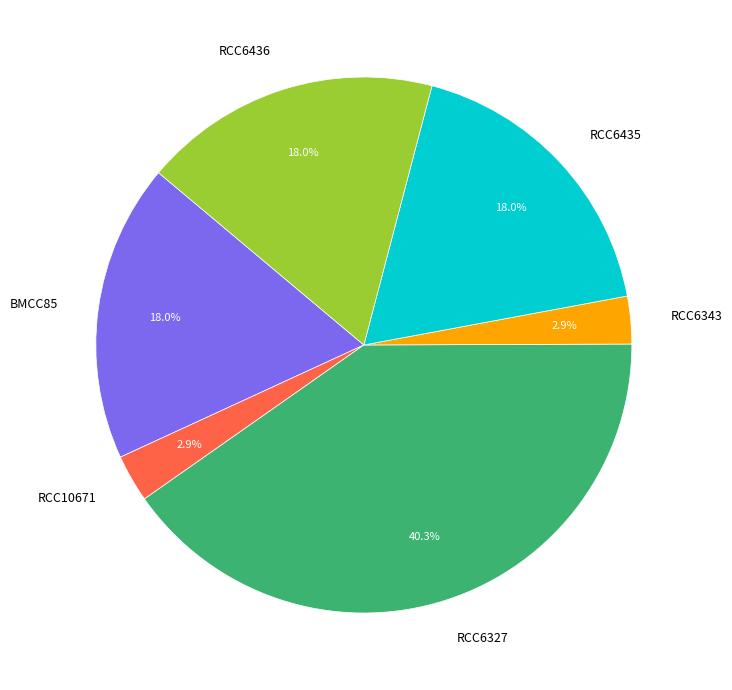

What percentage is NOT represented by RCC6436?

82.0%